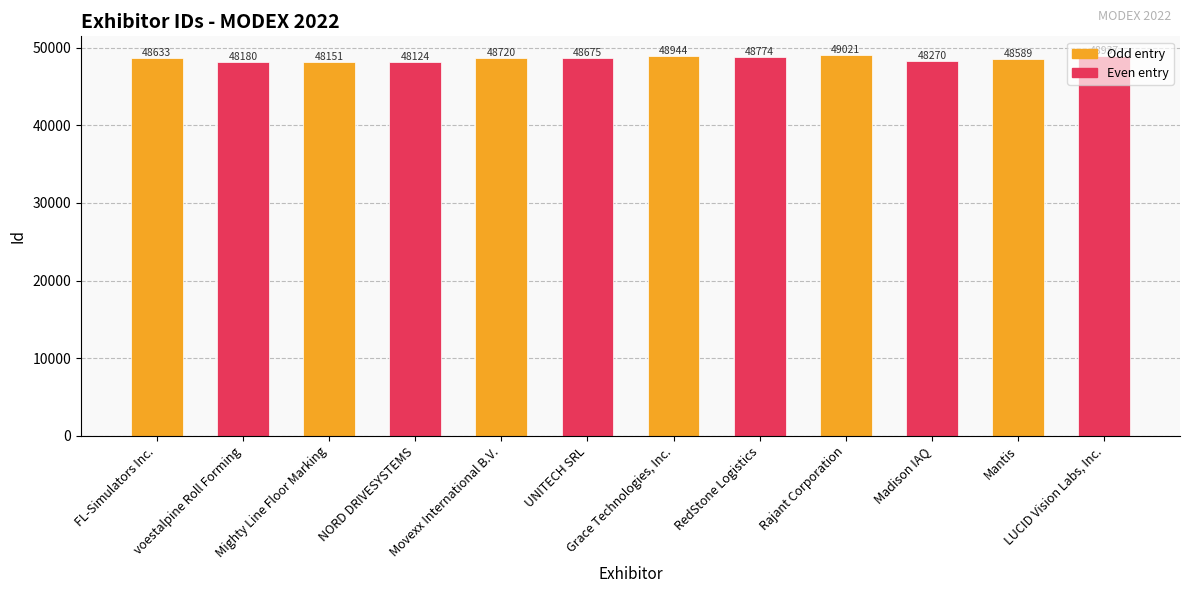

What is the ratio of the value at Mantis to the value at Mighty Line Floor Marking?

1.0